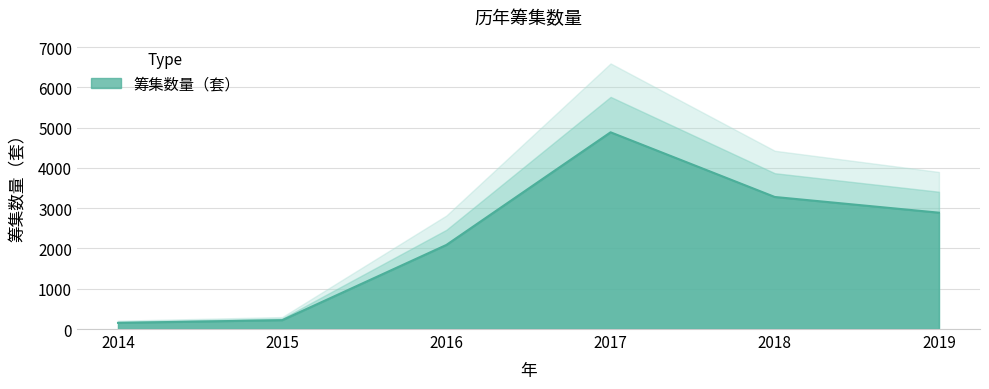

Rank the categories by value from lowest to highest.

2014, 2015, 2016, 2019, 2018, 2017